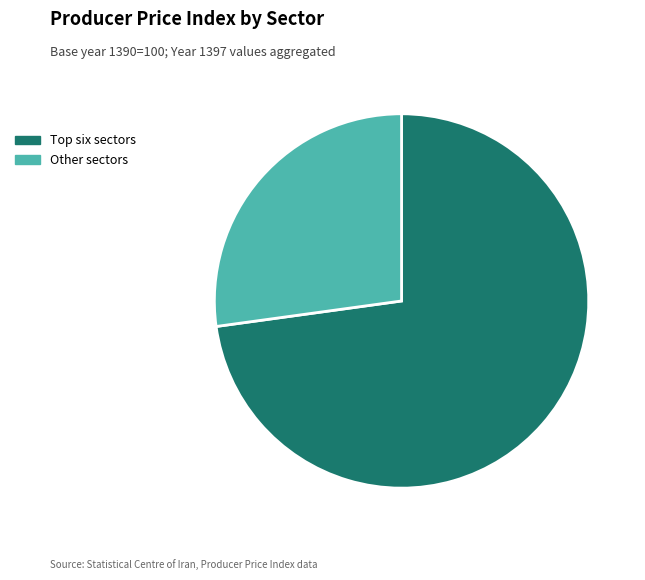

Is it true that Other sectors is 39% of the pie?

False